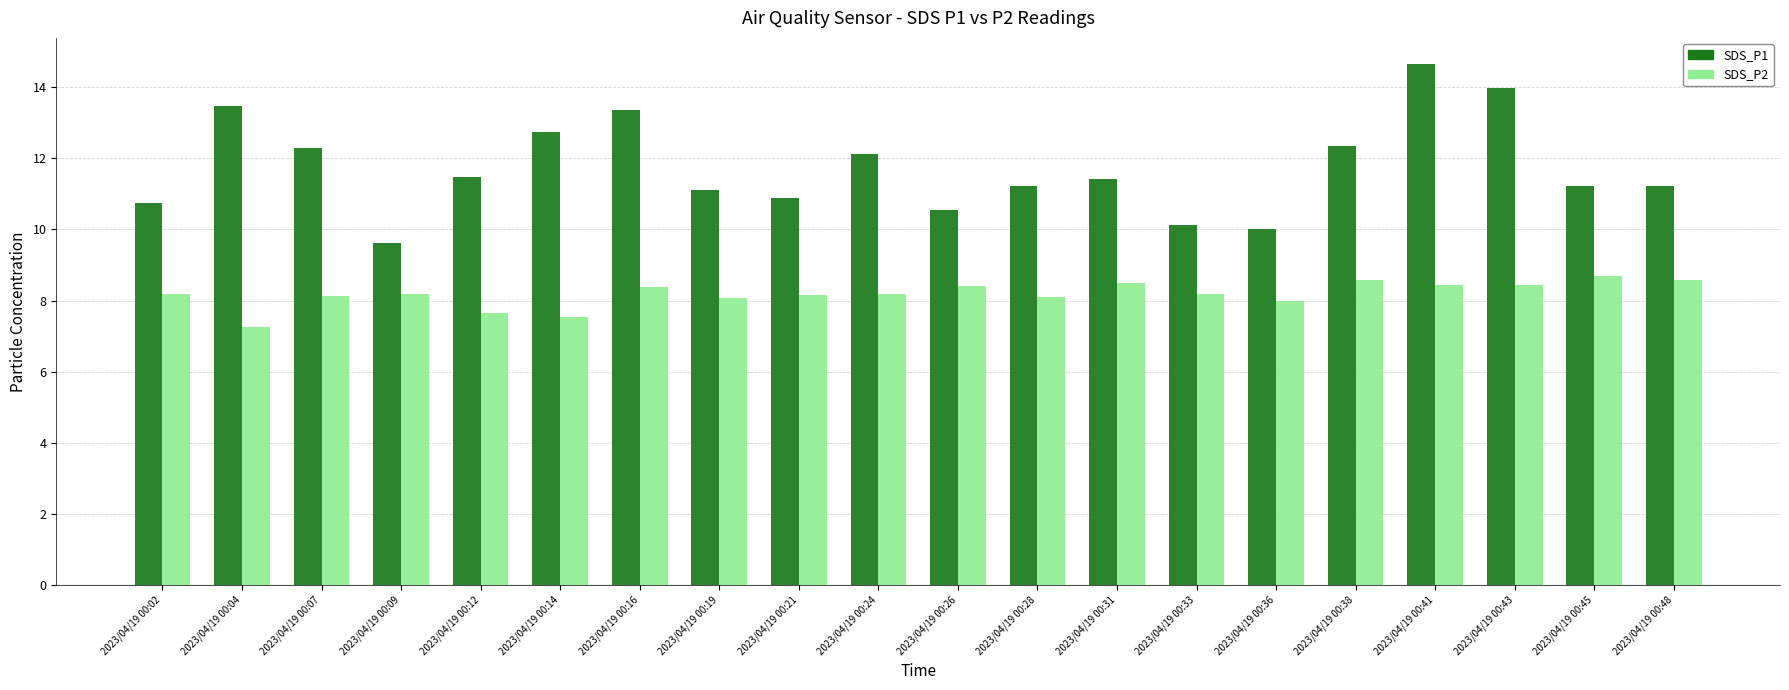

What are all the series names shown in the legend?

SDS_P1, SDS_P2